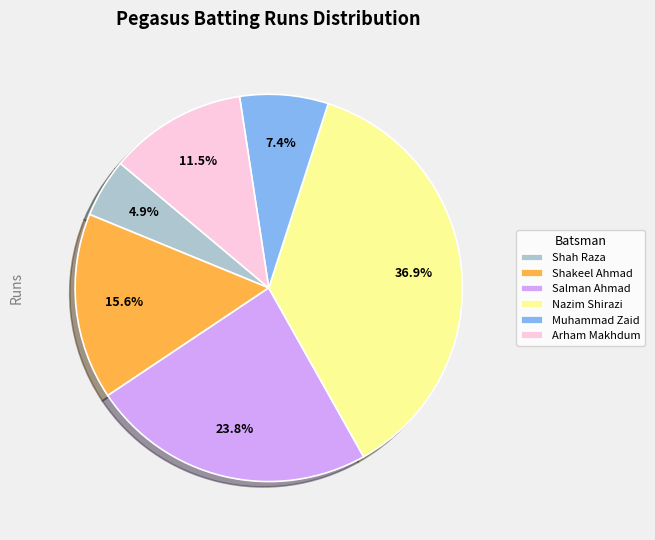

How much of the chart is everything except Shah Raza?

95.1%